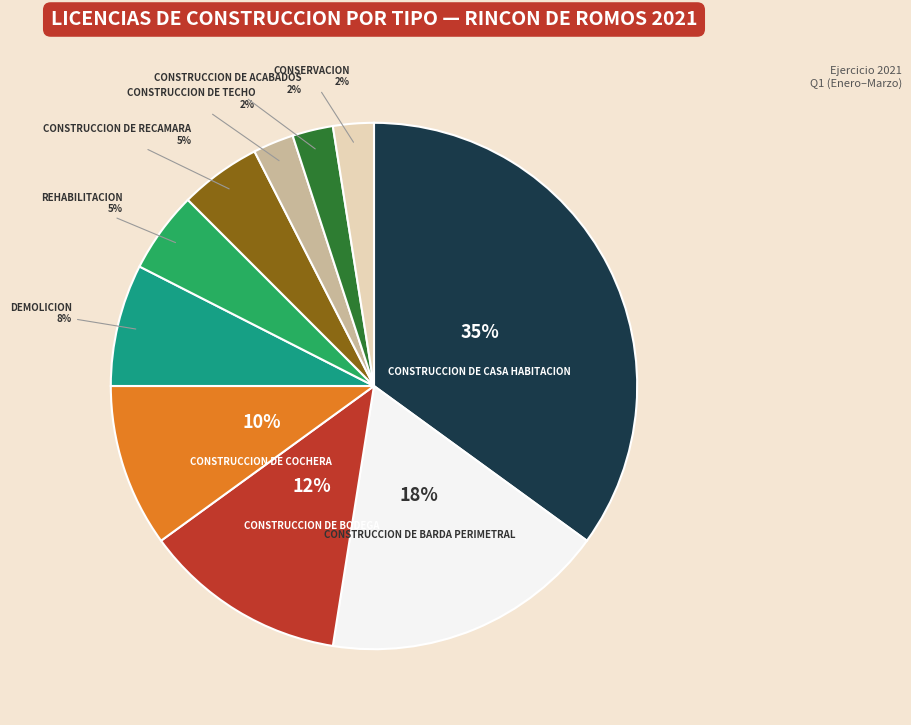

Is there any slice that represents more than half of the pie?

No